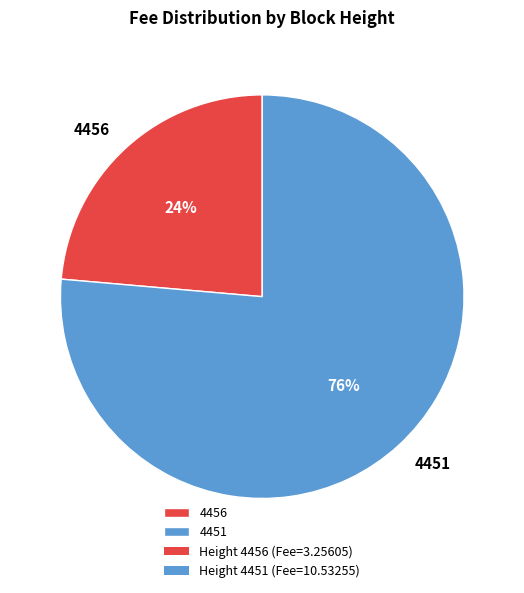

Rank the categories by value from highest to lowest.

4451, 4456